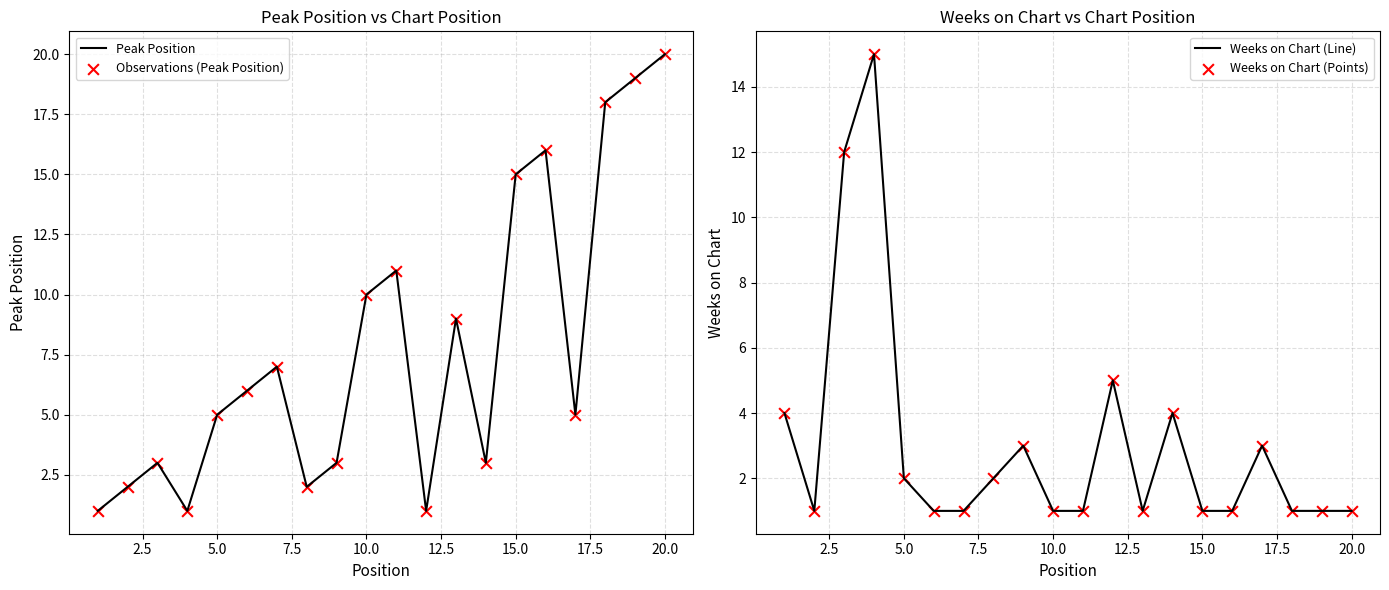

What are all the series names shown in the legend?

Peak Position, Observations (Peak Position), Weeks on Chart (Line), Weeks on Chart (Points)